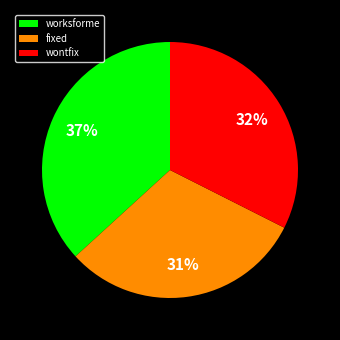

How many segments does this pie chart have?

3